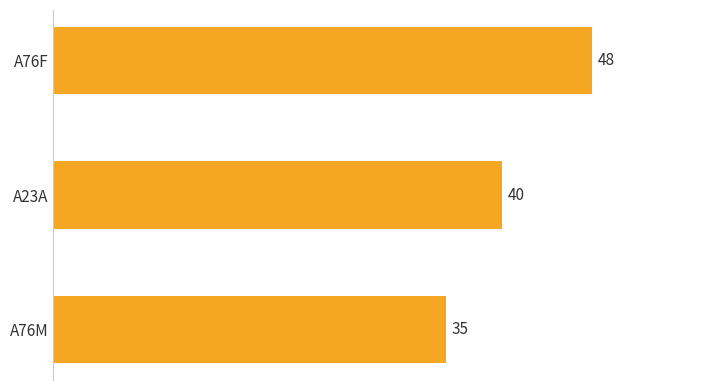

List the labels in order of value, smallest first.

A76M, A23A, A76F